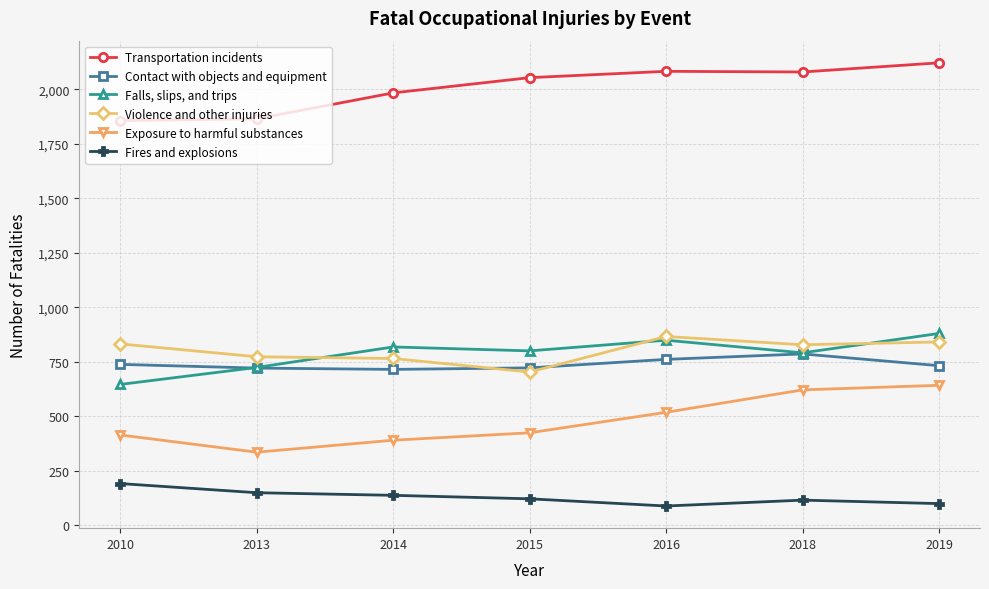

Which category has the lowest value in the Violence and other injuries series?

2015